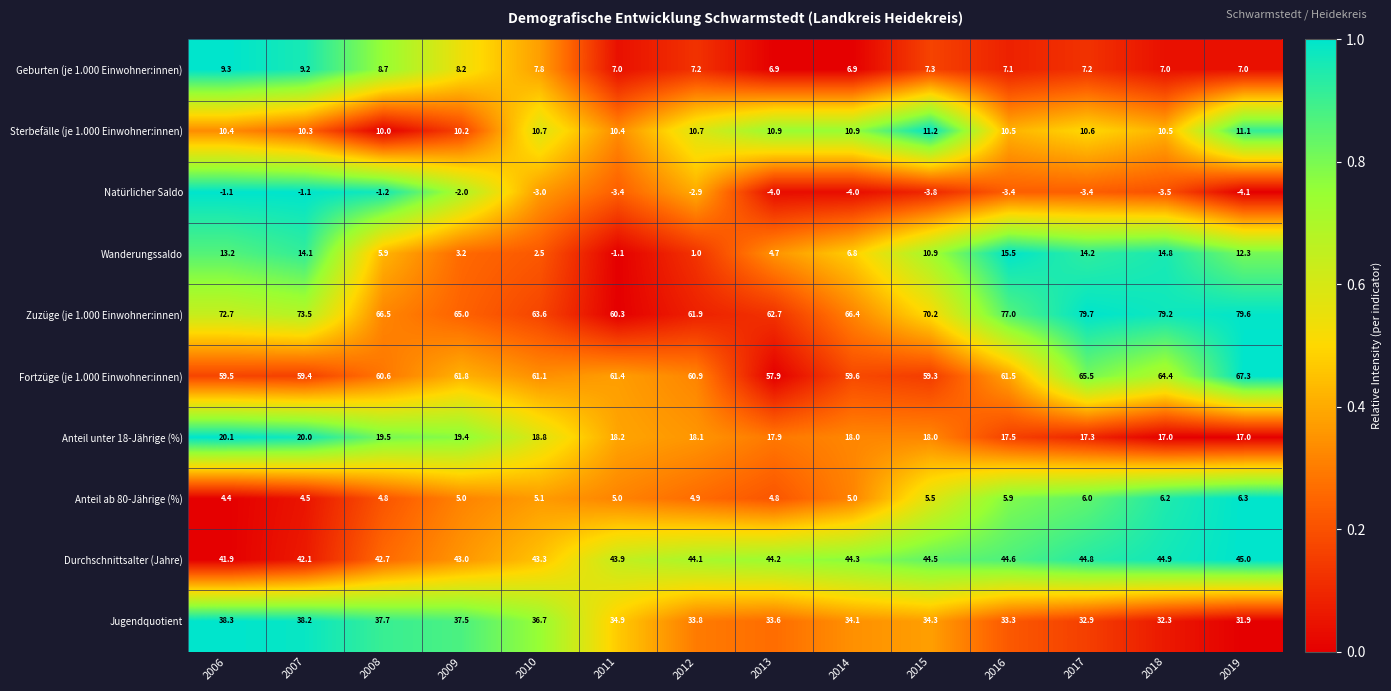

At 2011, list the series in order from smallest to largest.

Natürlicher Saldo, Wanderungssaldo, Anteil ab 80-Jährige (%), Geburten (je 1.000 Einwohner:innen), Sterbefälle (je 1.000 Einwohner:innen), Anteil unter 18-Jährige (%), Jugendquotient, Durchschnittsalter (Jahre), Zuzüge (je 1.000 Einwohner:innen), Fortzüge (je 1.000 Einwohner:innen)